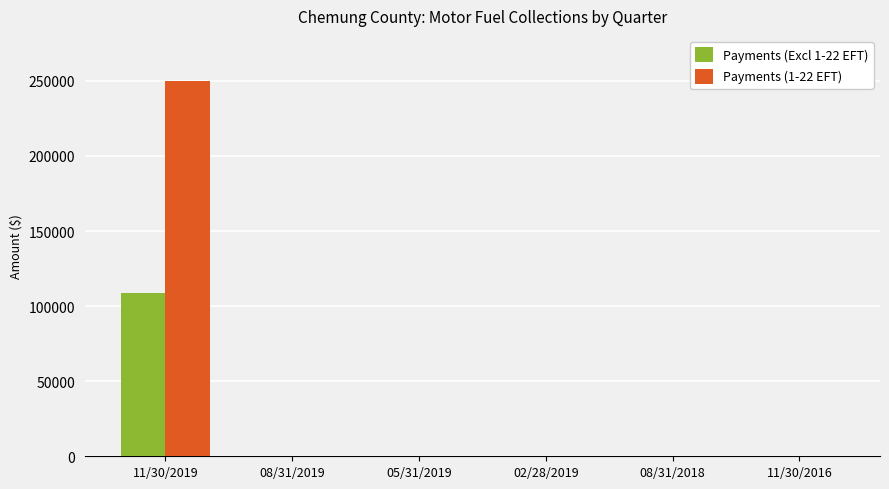

Which category has the highest value in the Payments (1-22 EFT) series?

11/30/2019